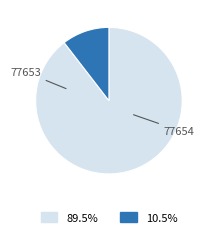

What is the majority slice?

77653